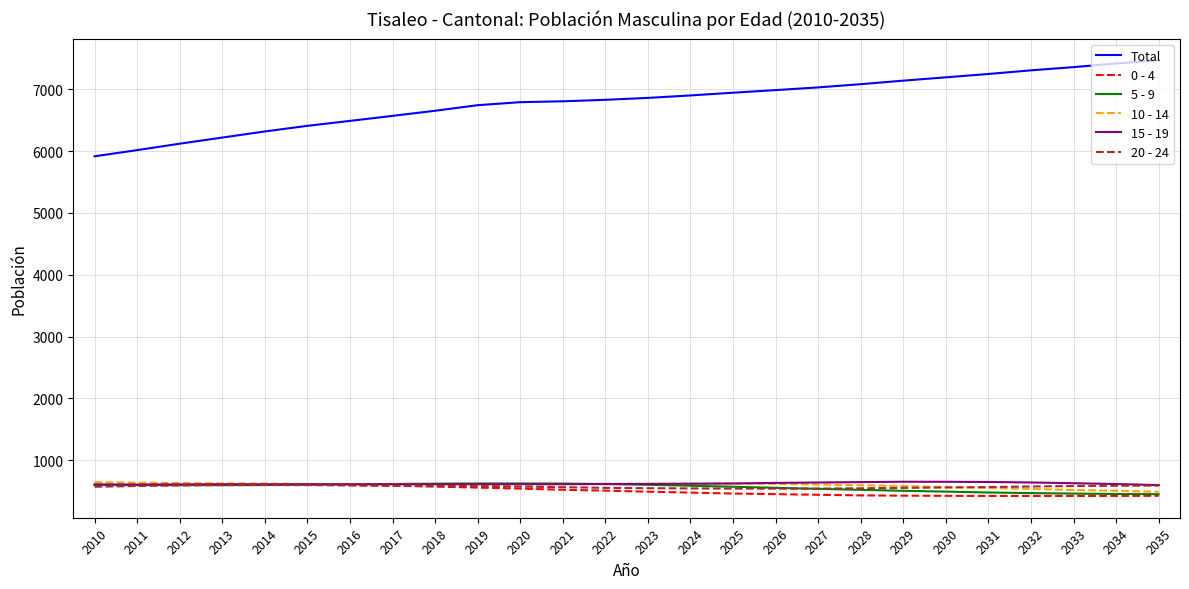

Which series changed the most between 2022 and 2034?

Total